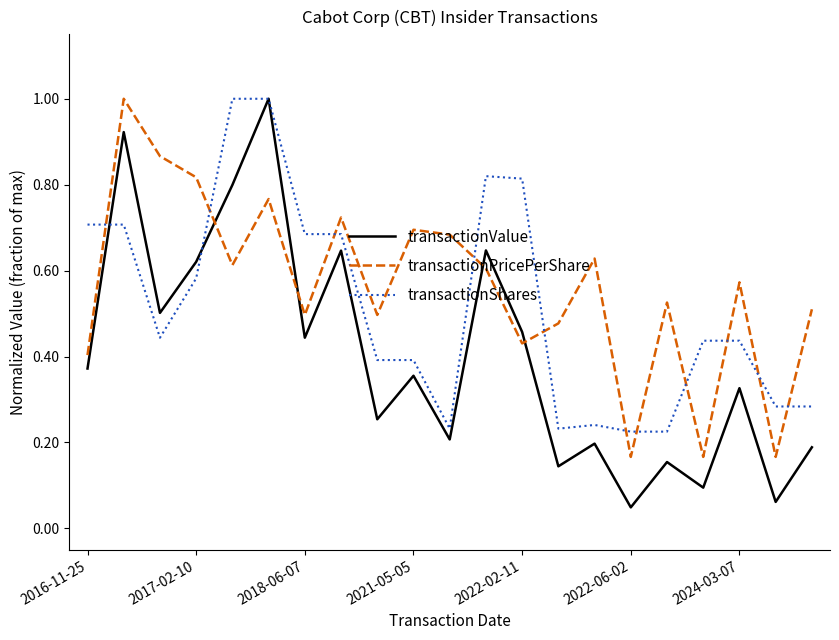

What are all the series names shown in the legend?

transactionValue, transactionPricePerShare, transactionShares